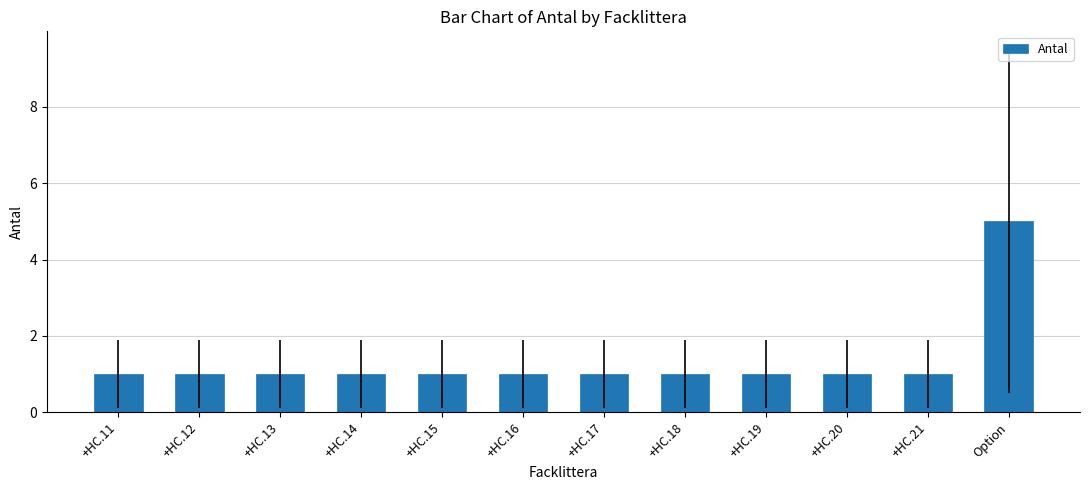

What is the label of the 4th bar from the right?

+HC.19